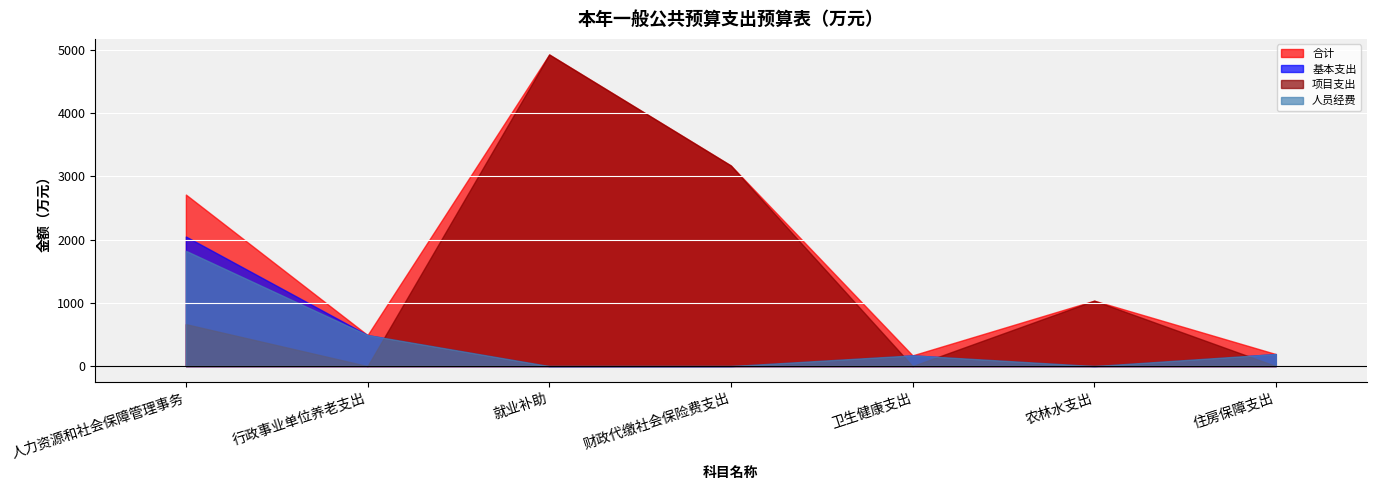

In 人员经费, how many points are higher than both neighbors (excluding endpoints)?

1